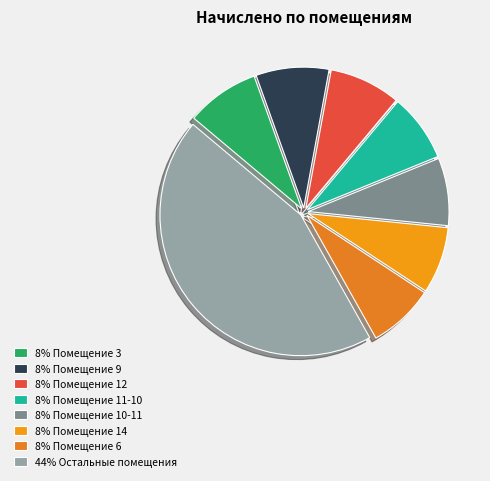

How many slices are in this pie chart?

8